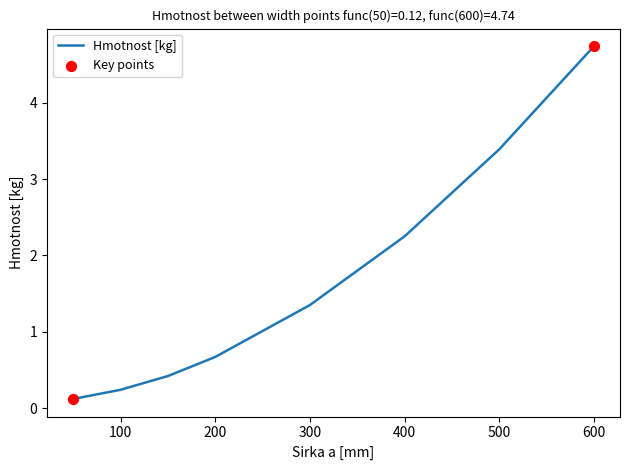

What is the maximum value shown in the chart?

4.7